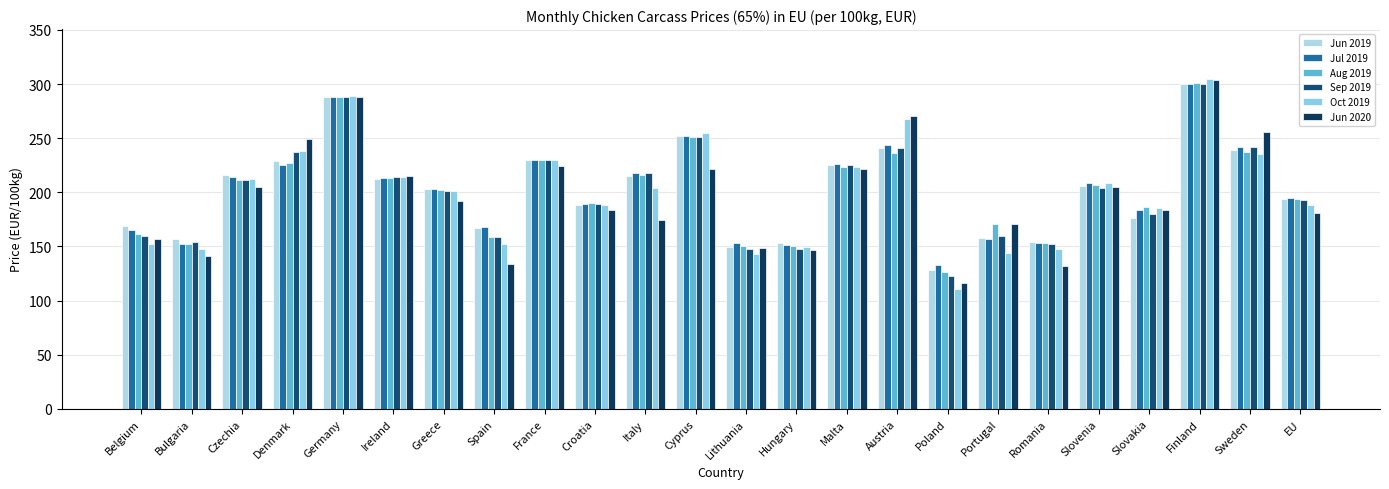

At how many categories does at least one series exceed 214?

11